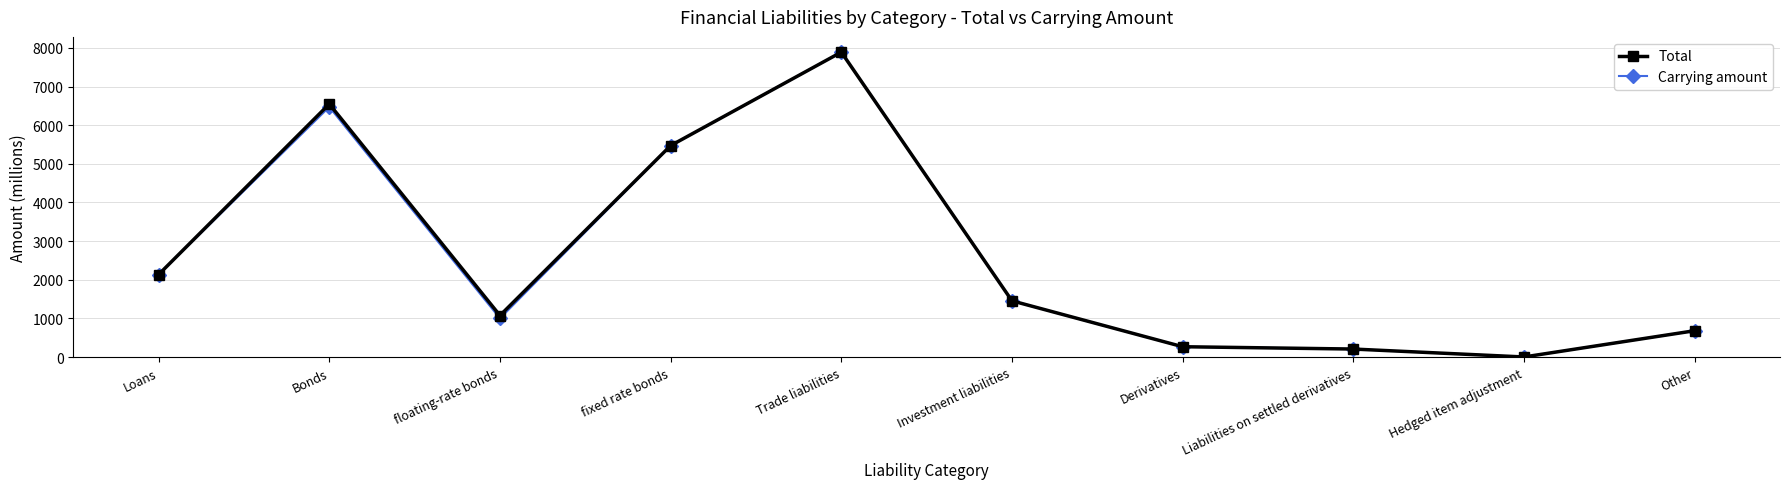

What is the difference between the second highest and minimum values in the Carrying amount series?

6467